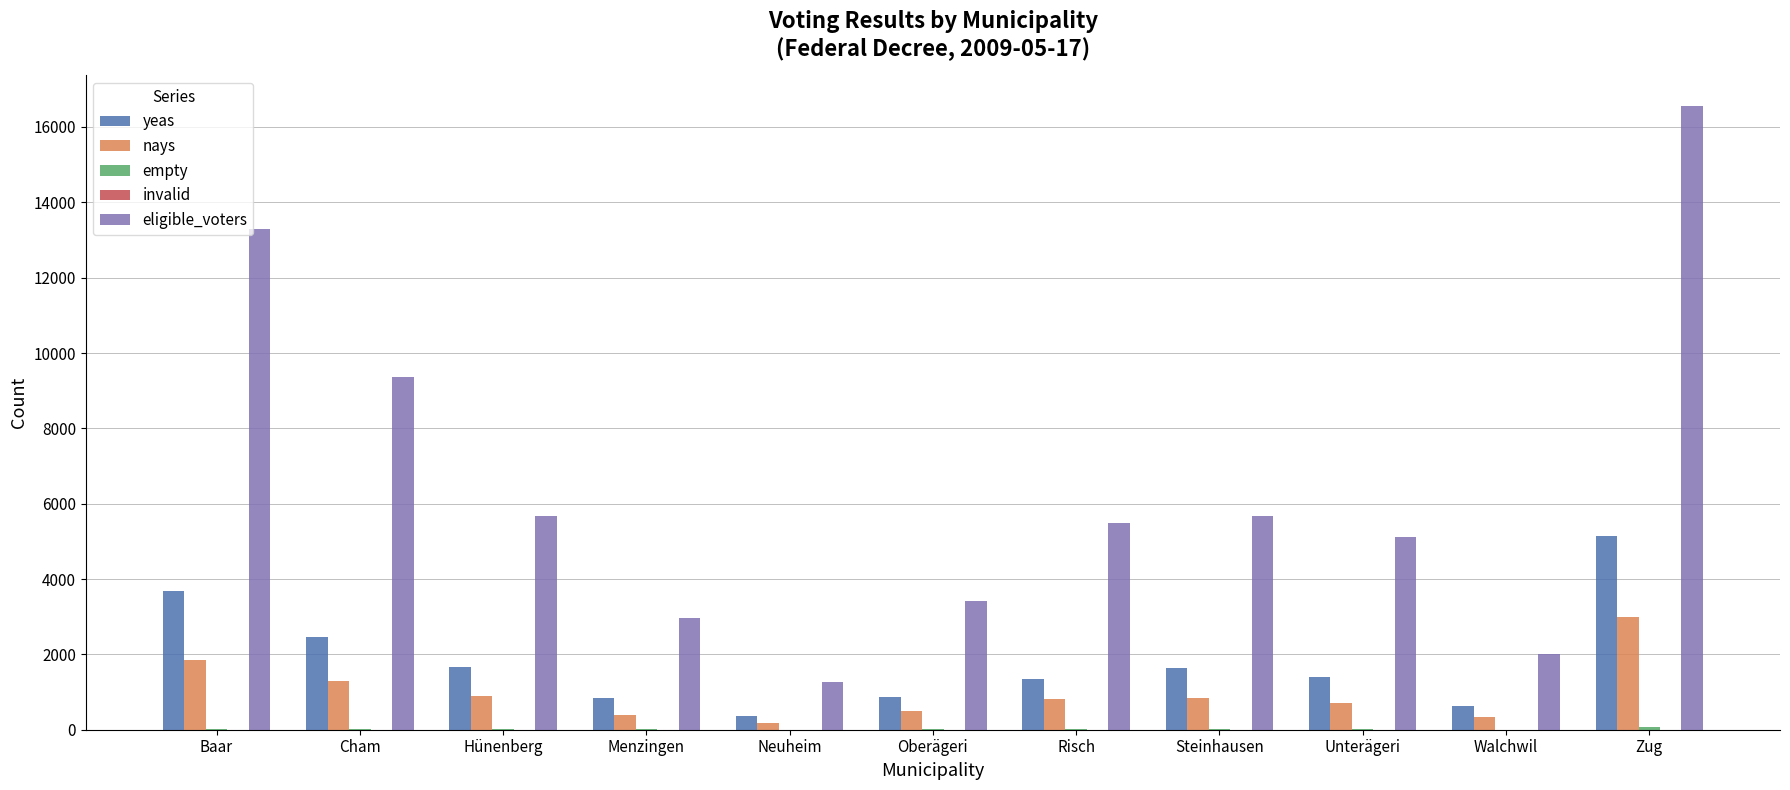

How many series are shown in this chart?

5